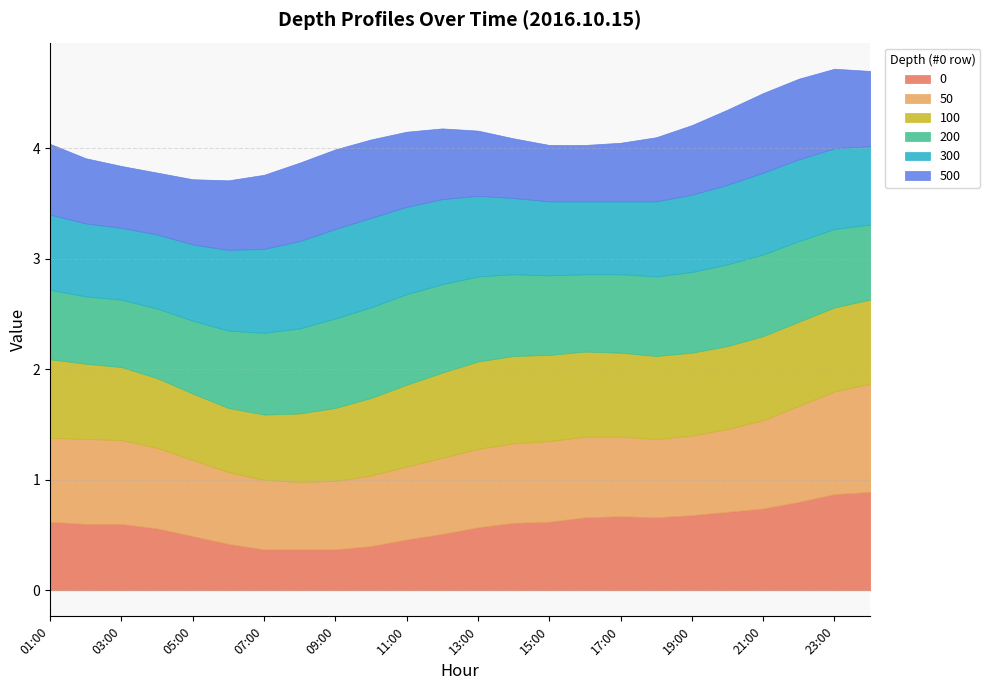

Reading left to right, extract all data points from this chart.

0: 01:00=0.6	02:00=0.6	03:00=0.6	04:00=0.6	05:00=0.5	06:00=0.4	07:00=0.4	08:00=0.4	09:00=0.4	10:00=0.4	11:00=0.5	12:00=0.5	13:00=0.6	14:00=0.6	15:00=0.6	16:00=0.7	17:00=0.7	18:00=0.7	19:00=0.7	20:00=0.7	21:00=0.7	22:00=0.8	23:00=0.9	24:00=0.9
50: 01:00=0.8	02:00=0.8	03:00=0.8	04:00=0.7	05:00=0.7	06:00=0.7	07:00=0.6	08:00=0.6	09:00=0.6	10:00=0.6	11:00=0.7	12:00=0.7	13:00=0.7	14:00=0.7	15:00=0.7	16:00=0.7	17:00=0.7	18:00=0.7	19:00=0.7	20:00=0.8	21:00=0.8	22:00=0.9	23:00=0.9	24:00=1.0
100: 01:00=0.7	02:00=0.7	03:00=0.7	04:00=0.6	05:00=0.6	06:00=0.6	07:00=0.6	08:00=0.6	09:00=0.7	10:00=0.7	11:00=0.7	12:00=0.8	13:00=0.8	14:00=0.8	15:00=0.8	16:00=0.8	17:00=0.8	18:00=0.8	19:00=0.8	20:00=0.8	21:00=0.8	22:00=0.8	23:00=0.8	24:00=0.8
200: 01:00=0.6	02:00=0.6	03:00=0.6	04:00=0.6	05:00=0.7	06:00=0.7	07:00=0.7	08:00=0.8	09:00=0.8	10:00=0.8	11:00=0.8	12:00=0.8	13:00=0.8	14:00=0.7	15:00=0.7	16:00=0.7	17:00=0.7	18:00=0.7	19:00=0.7	20:00=0.7	21:00=0.7	22:00=0.7	23:00=0.7	24:00=0.7
300: 01:00=0.7	02:00=0.7	03:00=0.7	04:00=0.7	05:00=0.7	06:00=0.7	07:00=0.8	08:00=0.8	09:00=0.8	10:00=0.8	11:00=0.8	12:00=0.8	13:00=0.7	14:00=0.7	15:00=0.7	16:00=0.7	17:00=0.7	18:00=0.7	19:00=0.7	20:00=0.7	21:00=0.7	22:00=0.7	23:00=0.7	24:00=0.7
500: 01:00=0.6	02:00=0.6	03:00=0.6	04:00=0.6	05:00=0.6	06:00=0.6	07:00=0.7	08:00=0.7	09:00=0.7	10:00=0.7	11:00=0.7	12:00=0.6	13:00=0.6	14:00=0.5	15:00=0.5	16:00=0.5	17:00=0.5	18:00=0.6	19:00=0.6	20:00=0.7	21:00=0.7	22:00=0.7	23:00=0.7	24:00=0.7